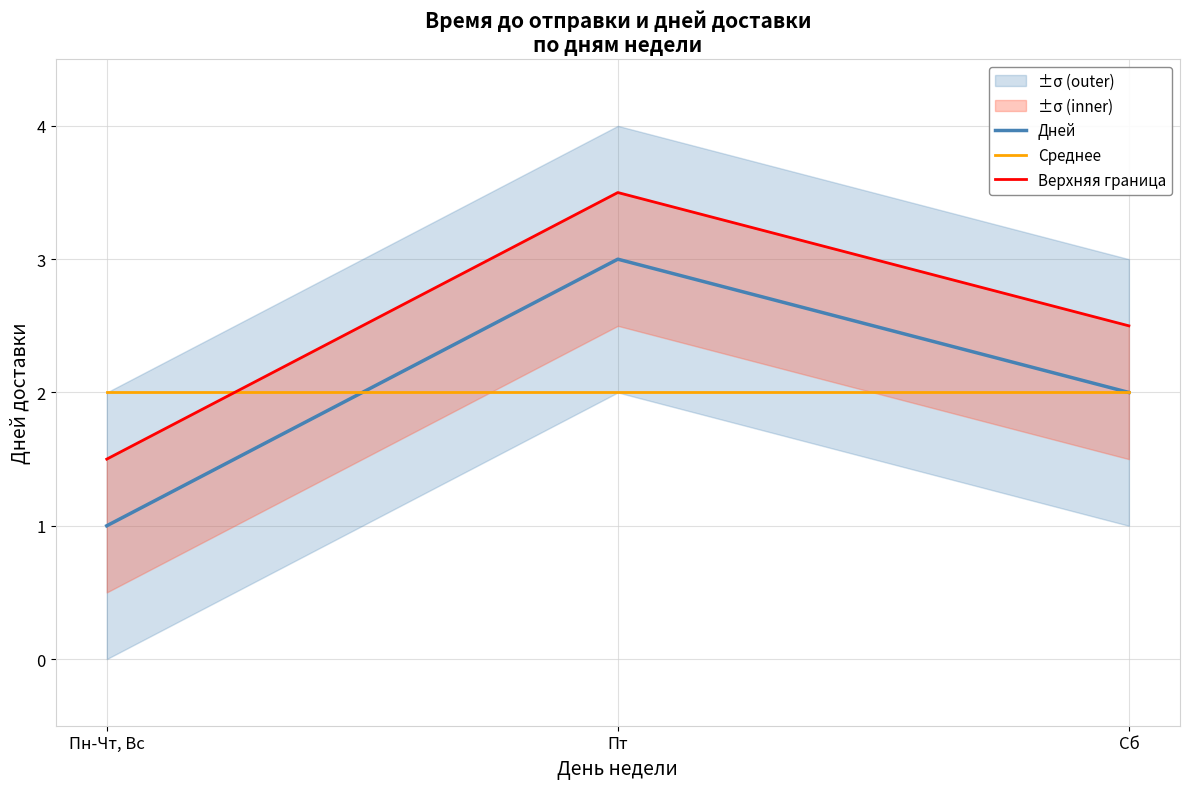

Is it true that Дней equals 1.6 at Пт?

False